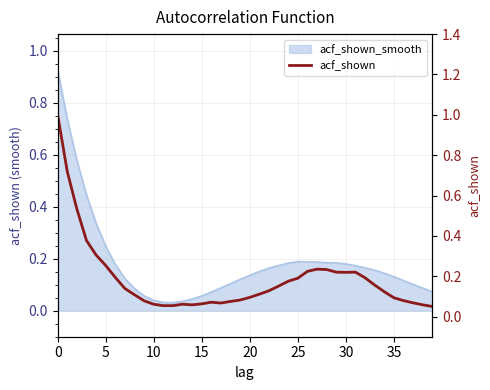

What is the maximum value shown in the chart?

1.0